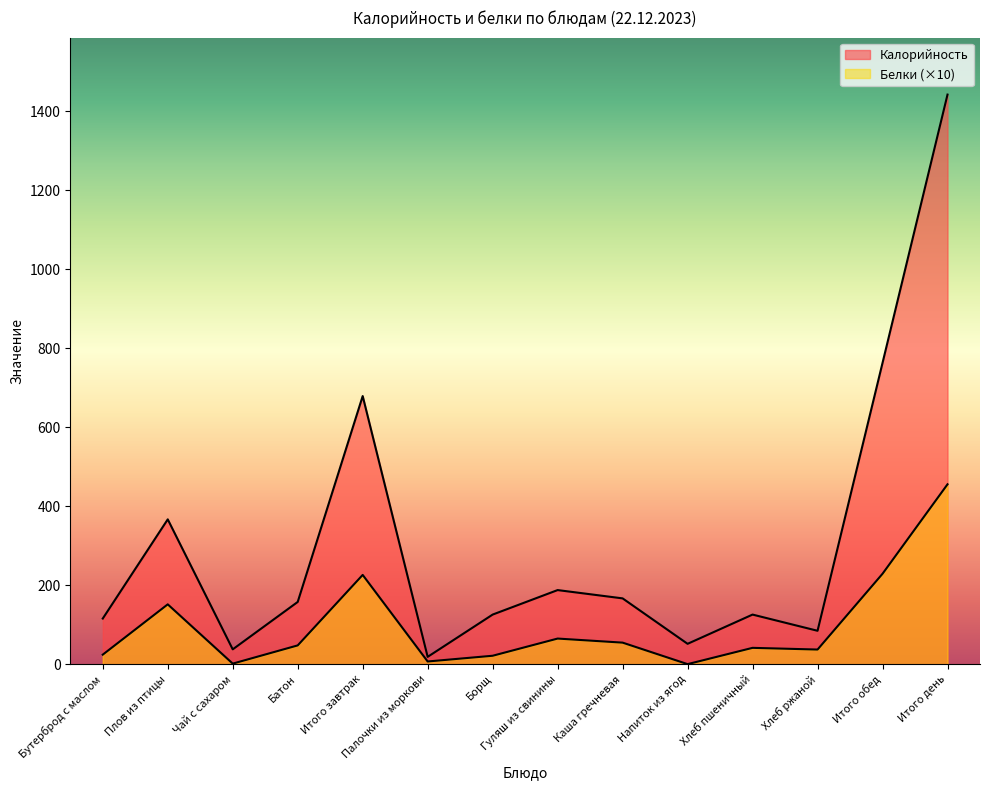

List the series in order of their overall mean, lowest first.

Белки, Калорийность